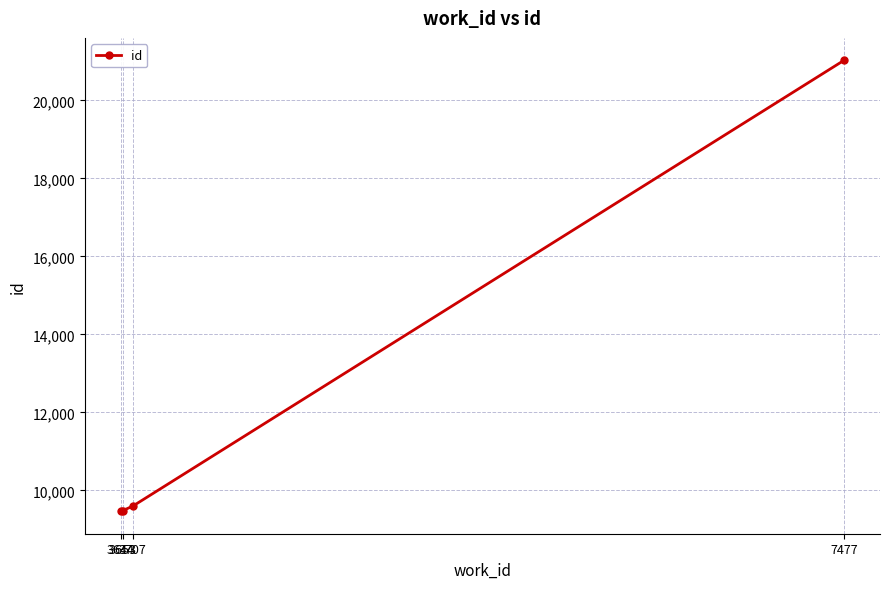

Does the chart have visible grid lines?

Yes